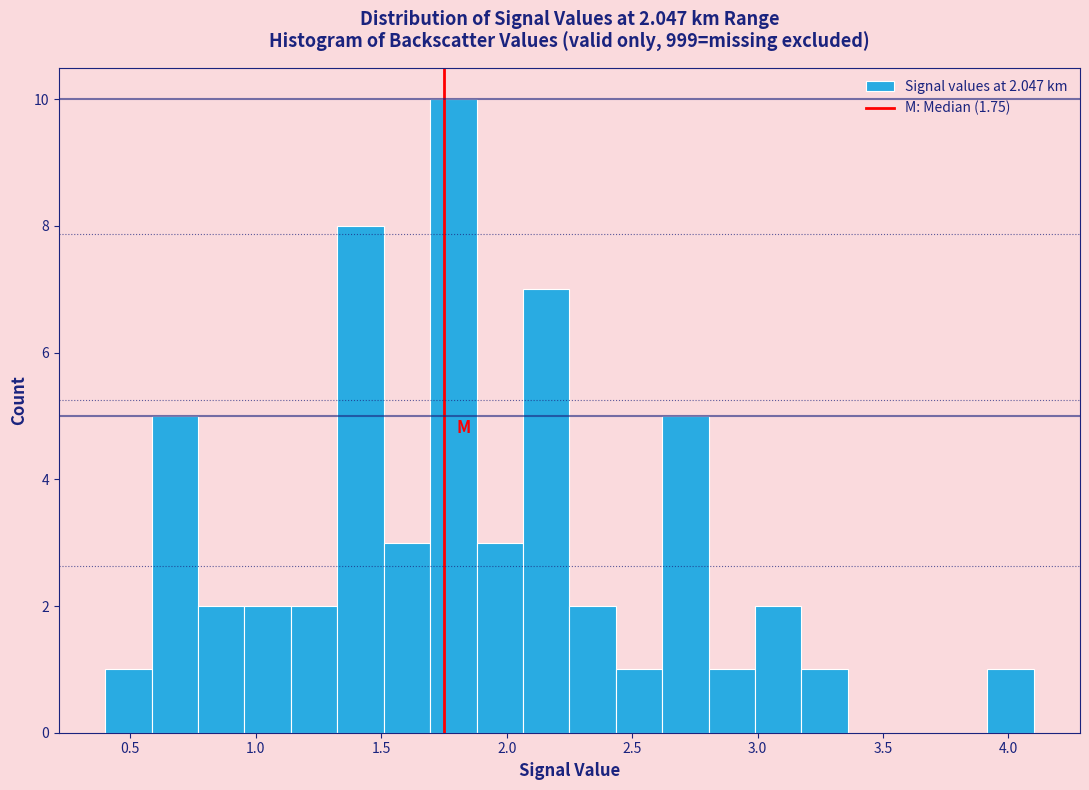

Read against the x-axis, roughly where is the centre of the tallest bar?

1.80